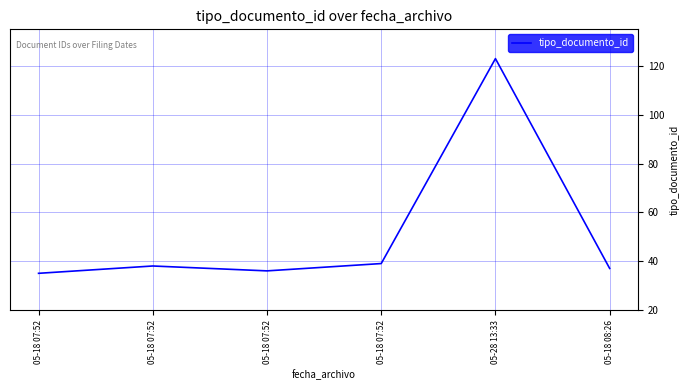

What is the difference between the second highest and second lowest values?

3